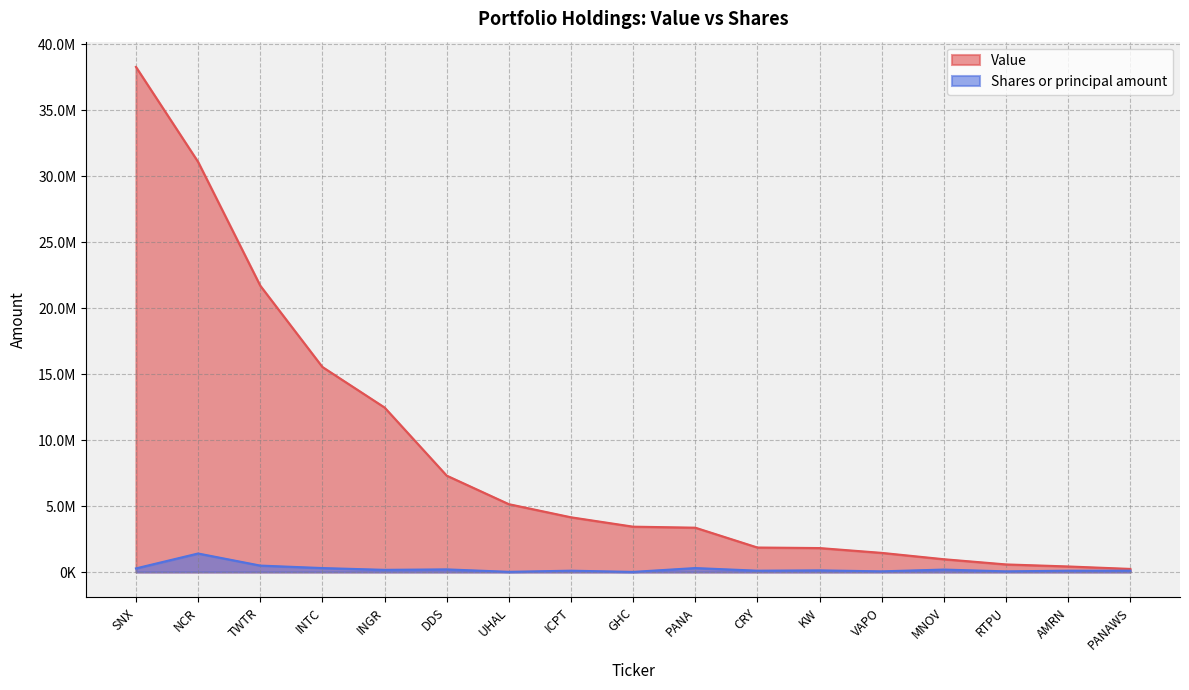

Does the chart have visible grid lines?

Yes